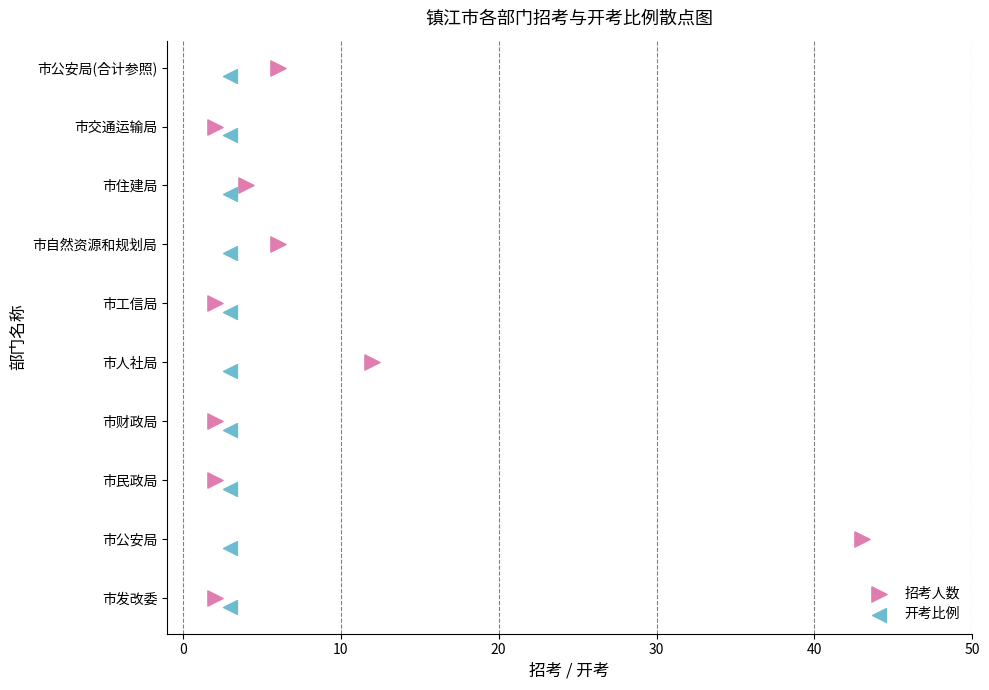

Which series reaches the minimum Y coordinate?

开考比例